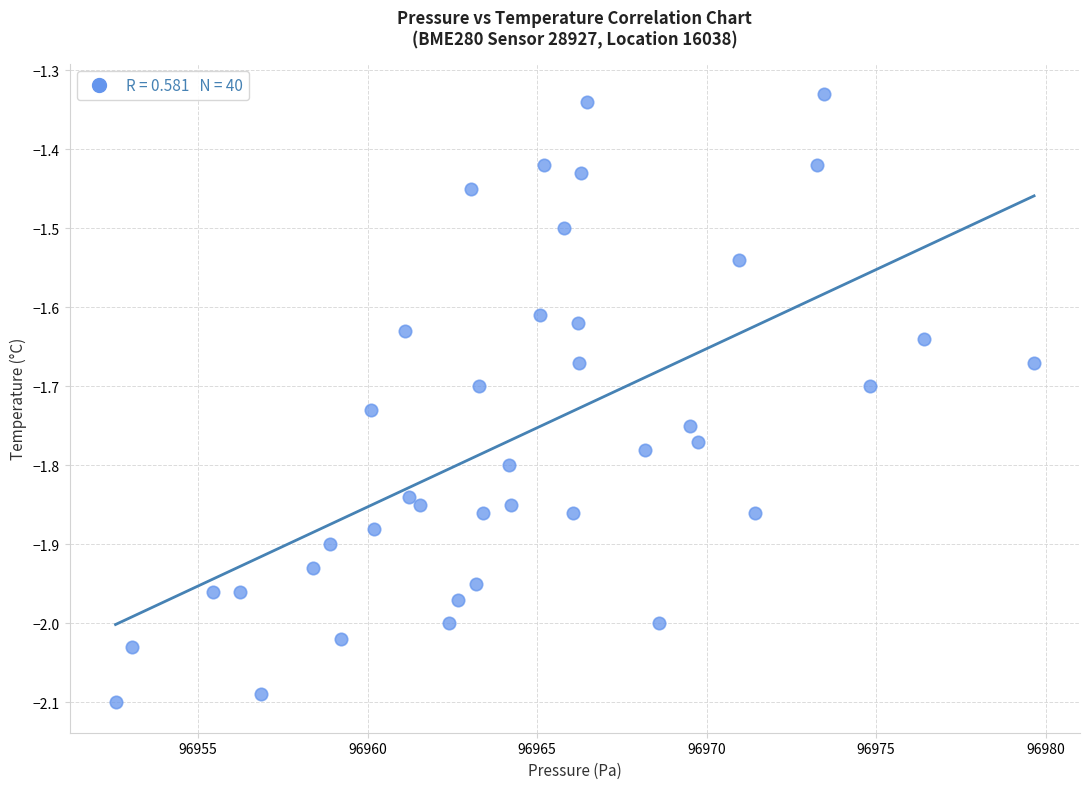

What is the range of Y values (max minus min)?

0.8